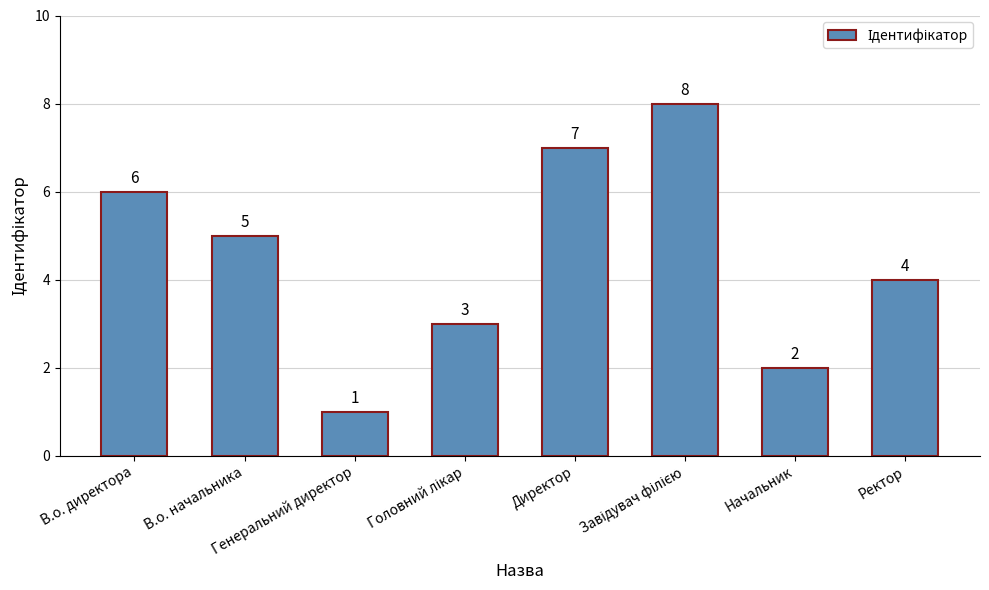

What is the label of the 1st bar from the right?

Ректор